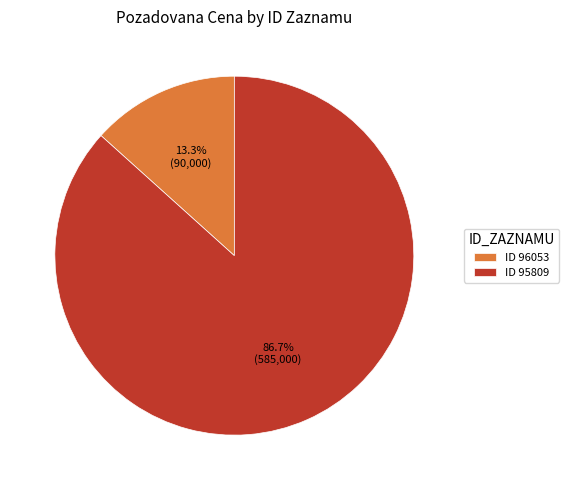

Which slice is the largest?

ID 95809